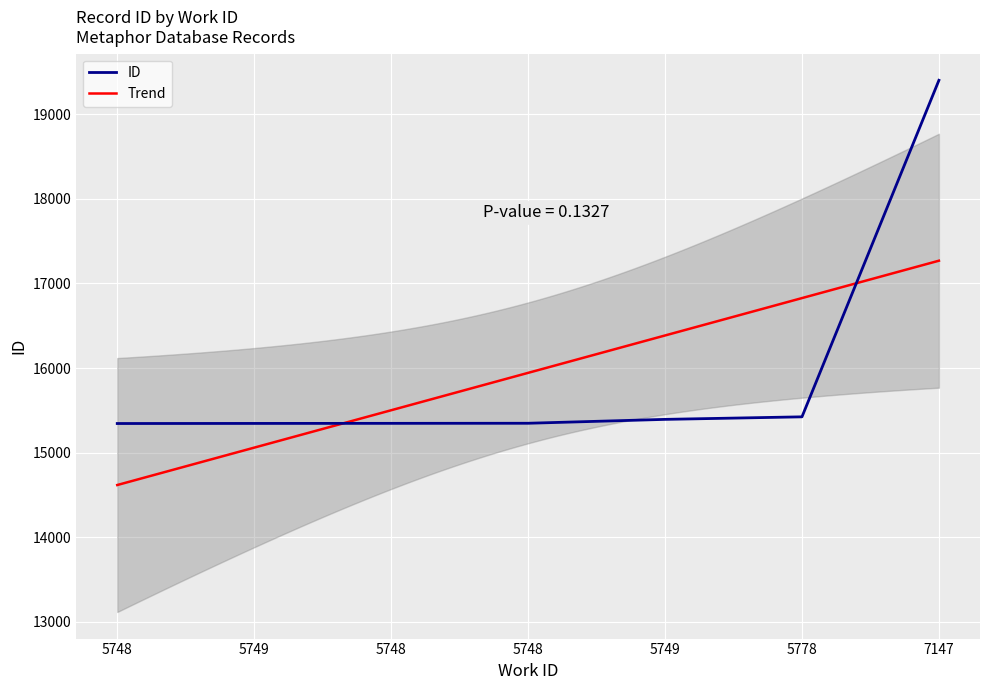

Rank the categories by value from highest to lowest.

7147, 5778, 5749, 5748, 5748, 5749, 5748